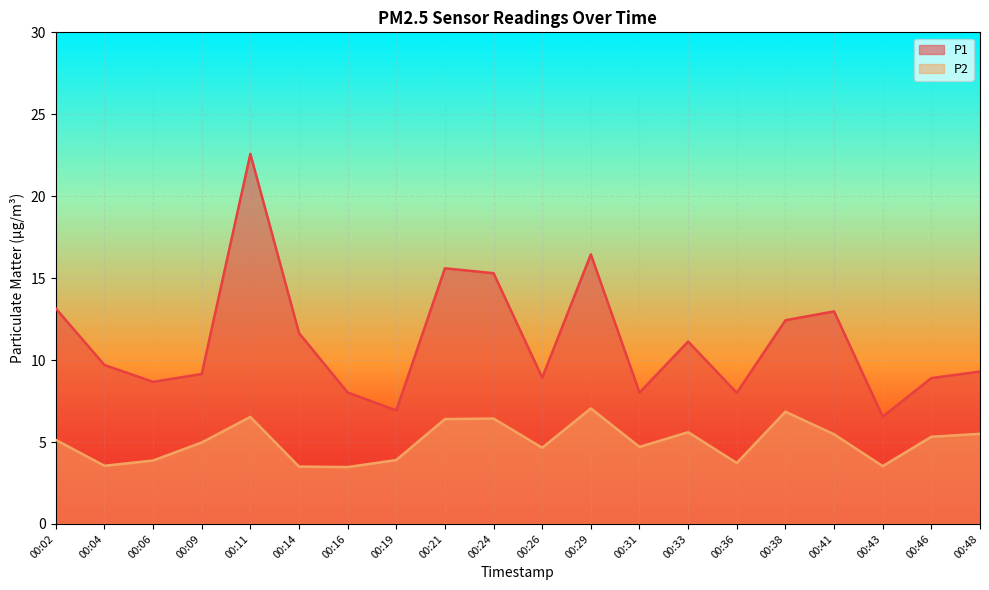

At which category does P2 reach its first local valley?

00:04